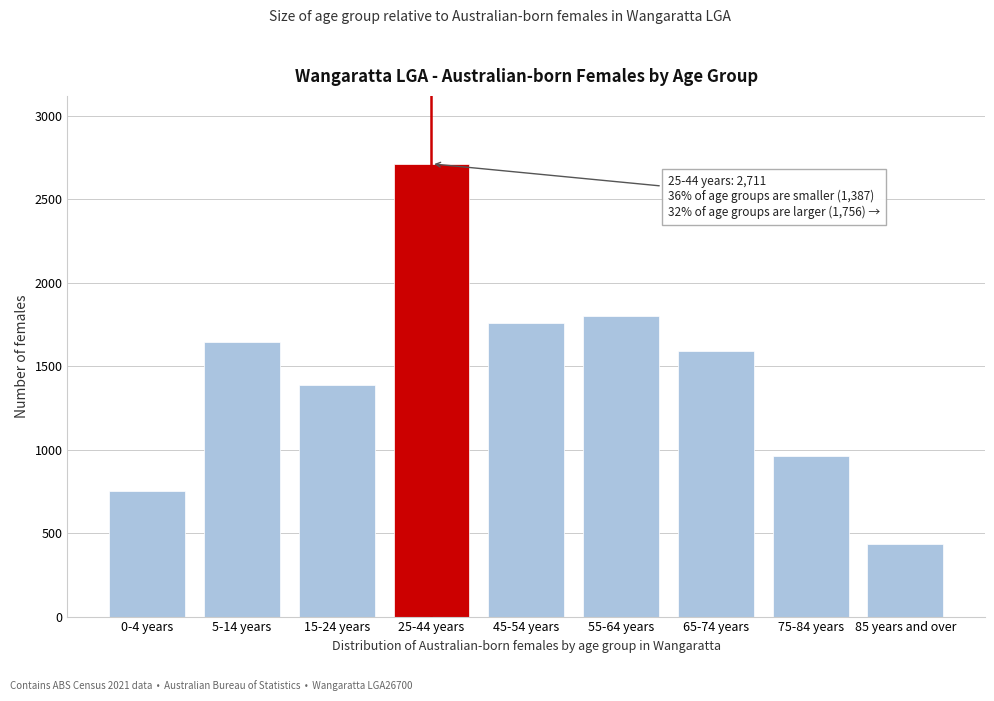

Reading left to right, list all the values displayed in this chart.

749	1645	1387	2711	1756	1801	1589	964	437